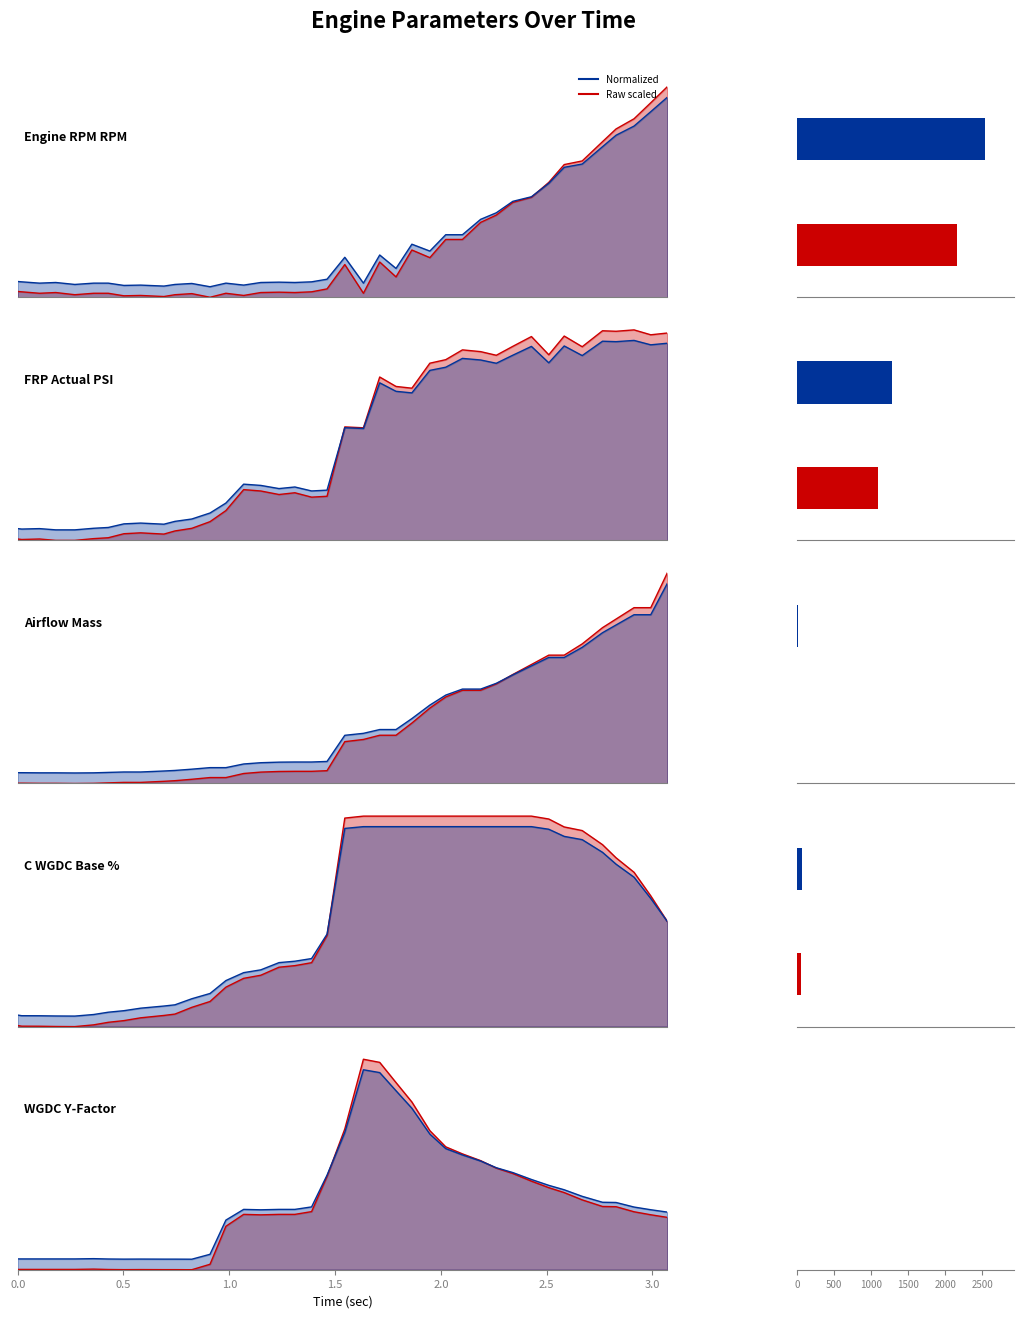

How many data points in WGDC Y-Factor are above 0?

39